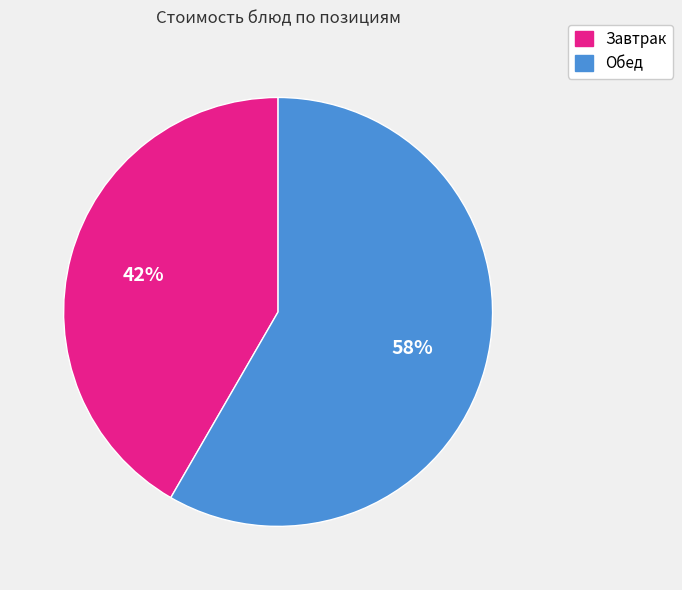

Is there any slice that represents more than half of the pie?

Yes